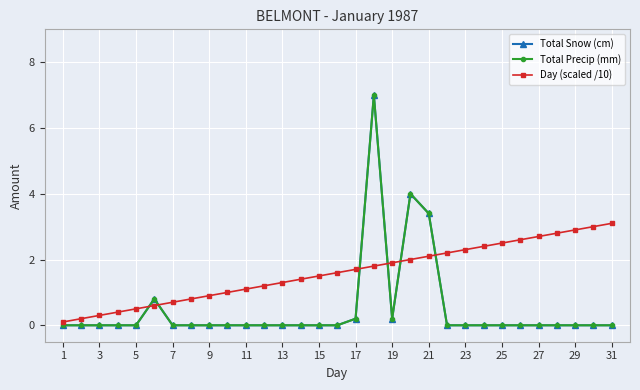

At how many categories does at least one series exceed 5?

1